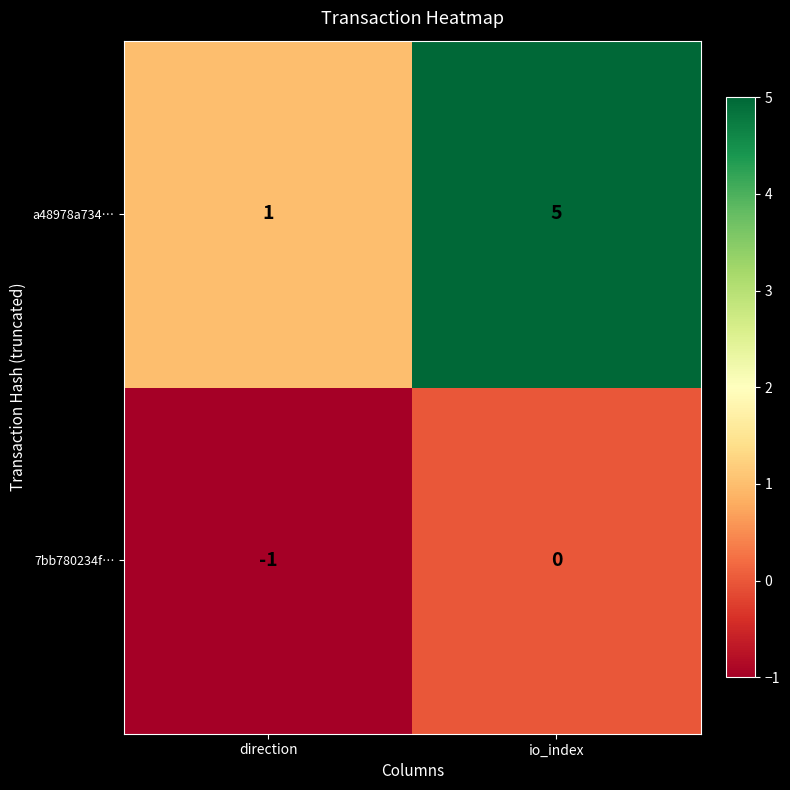

How many distinct data groups are displayed?

2